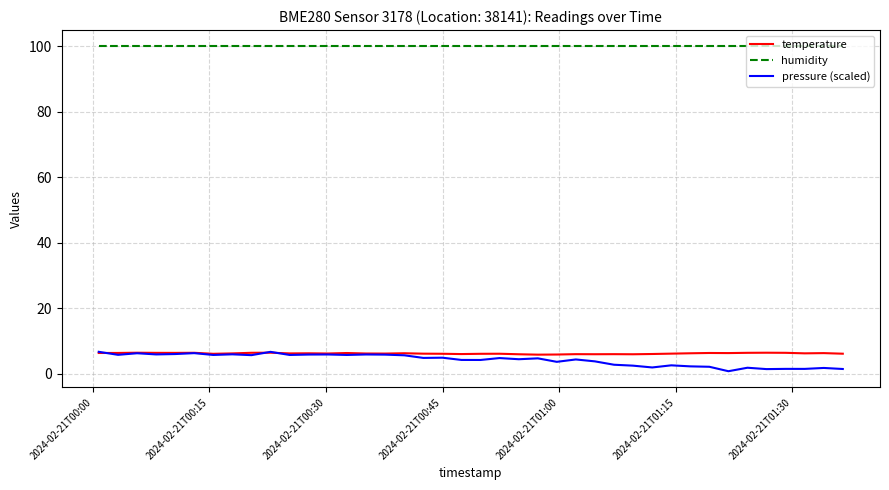

What is the highest value of the humidity series?

100.0